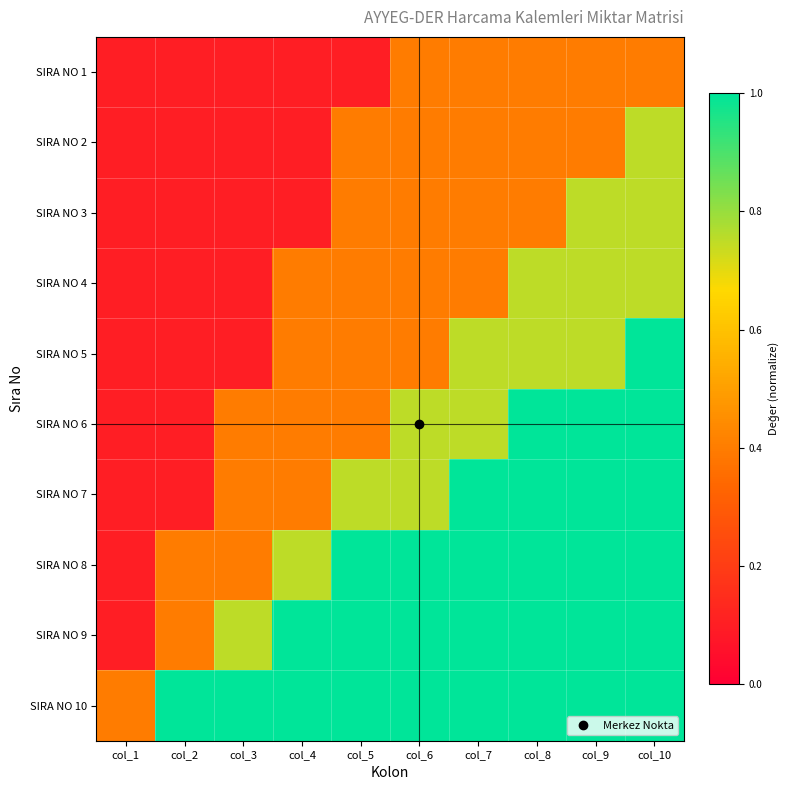

At which category does the chart reach its minimum across all series?

col_1